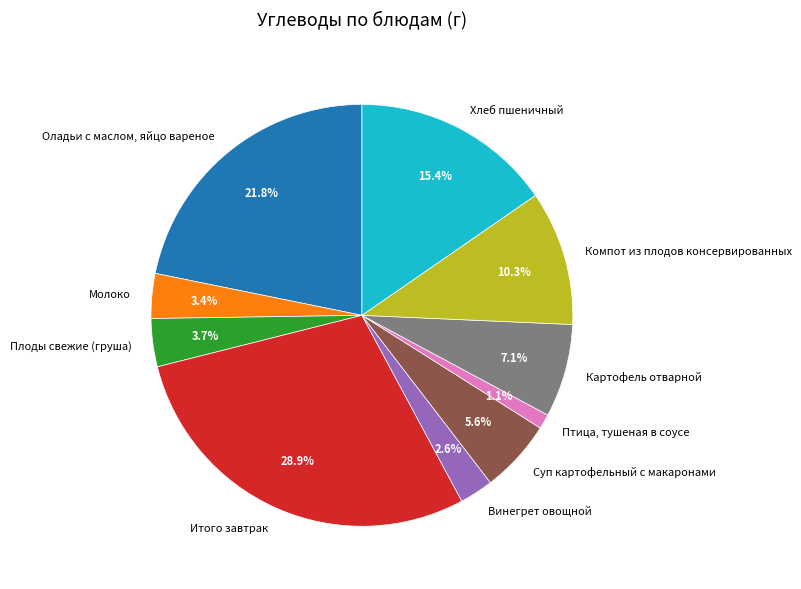

What percentage do Винегрет овощной and Картофель отварной together represent?

9.7%